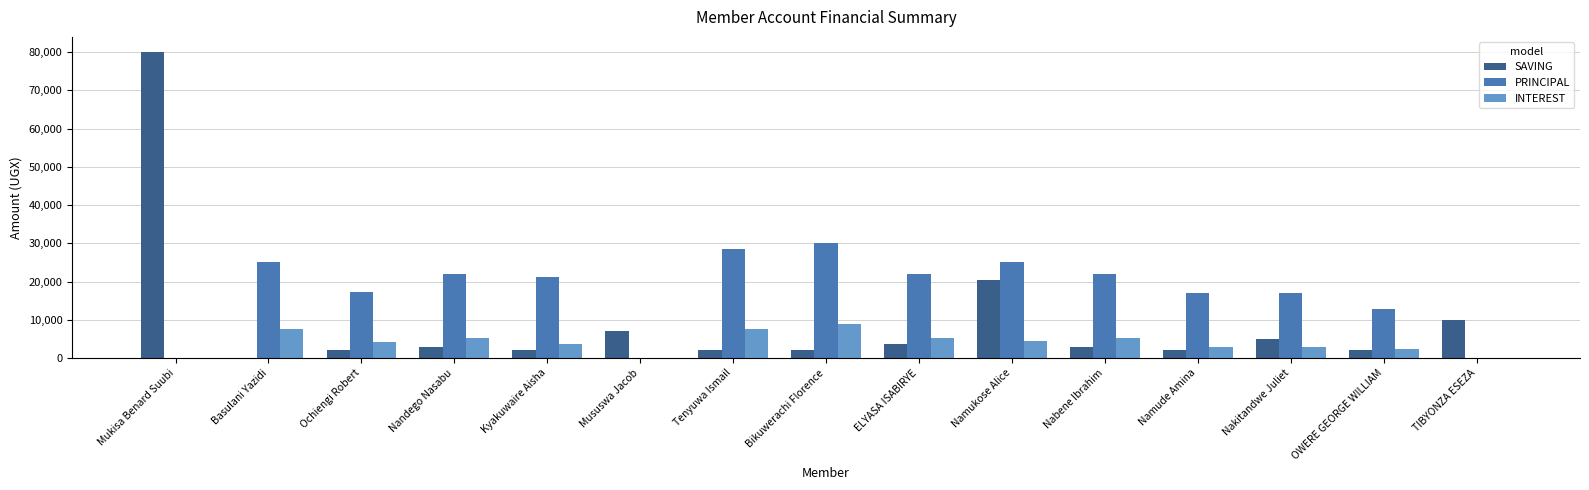

Does the chart contain stacked bars?

No